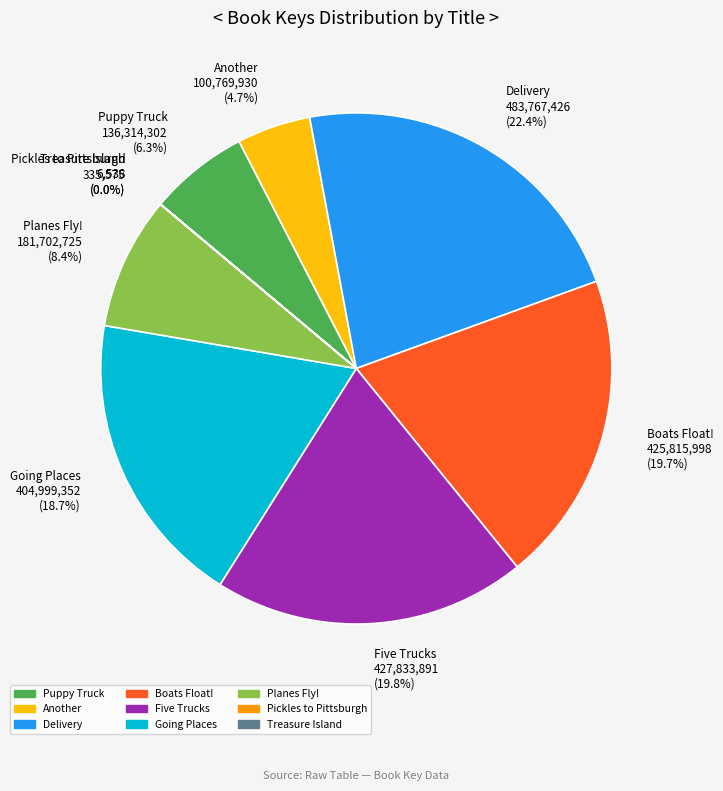

True or false: Planes Fly! accounts for 8% of the total.

True